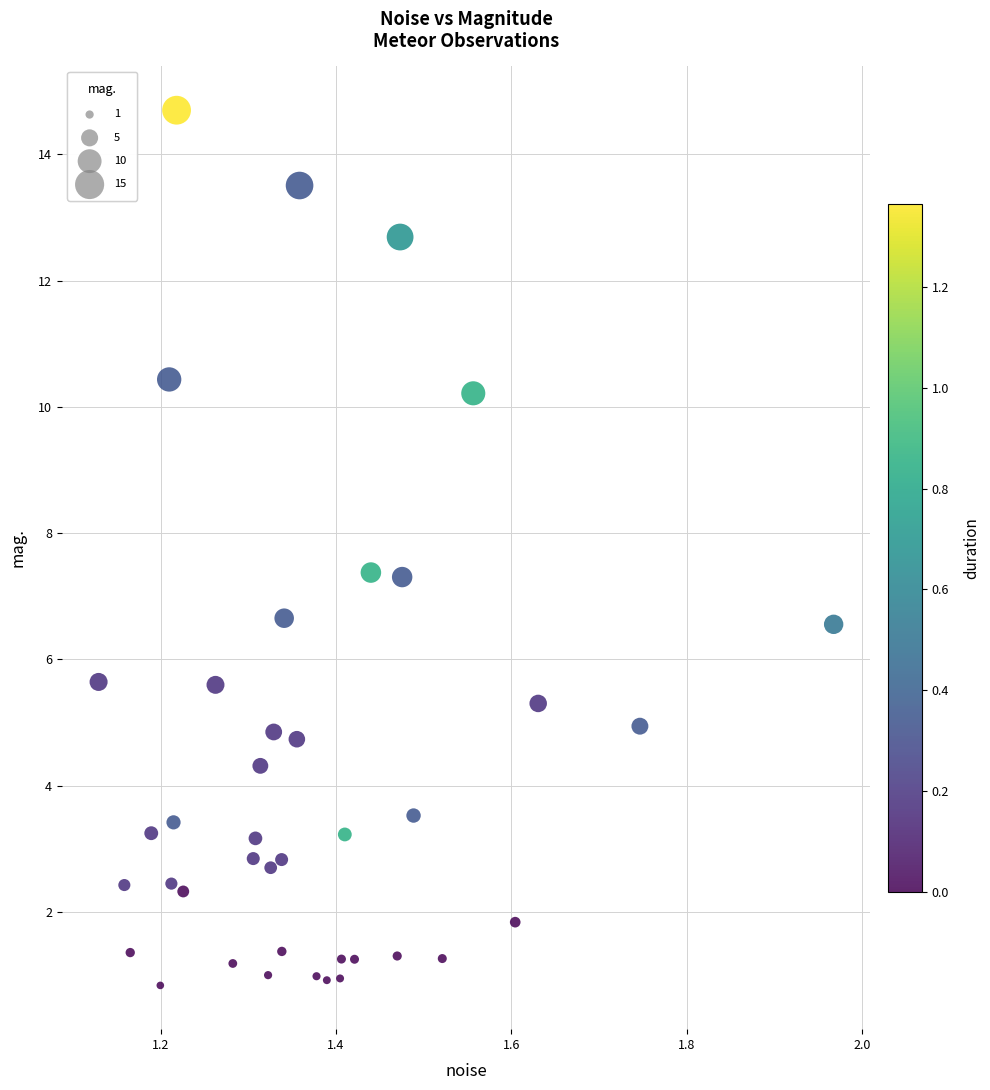

What is the range of X values (max minus min)?

0.8